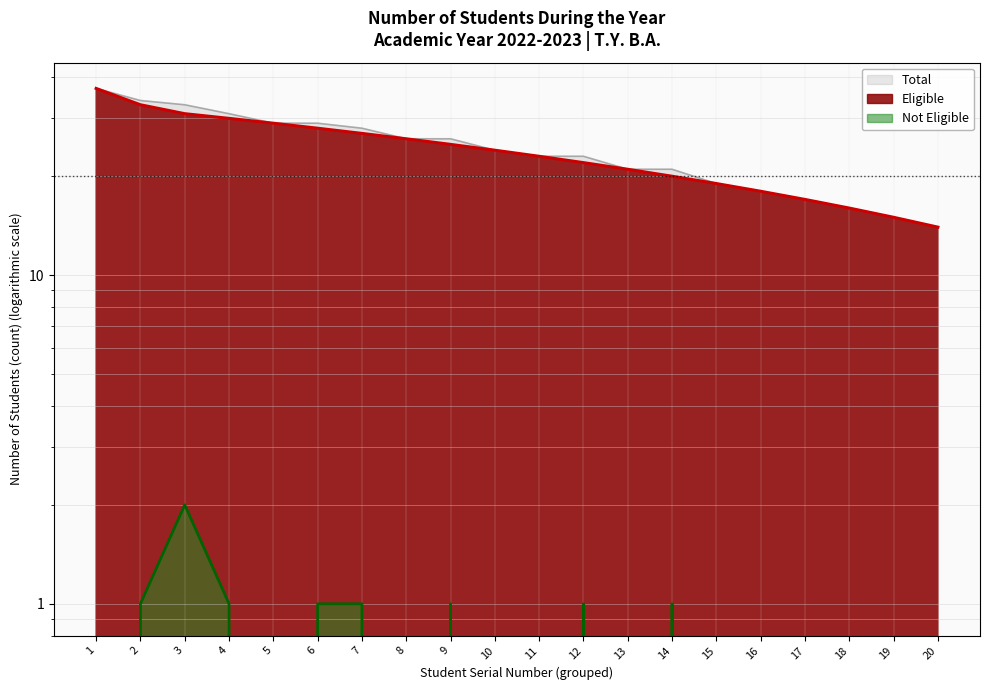

At which label does Eligible first exceed 24?

1